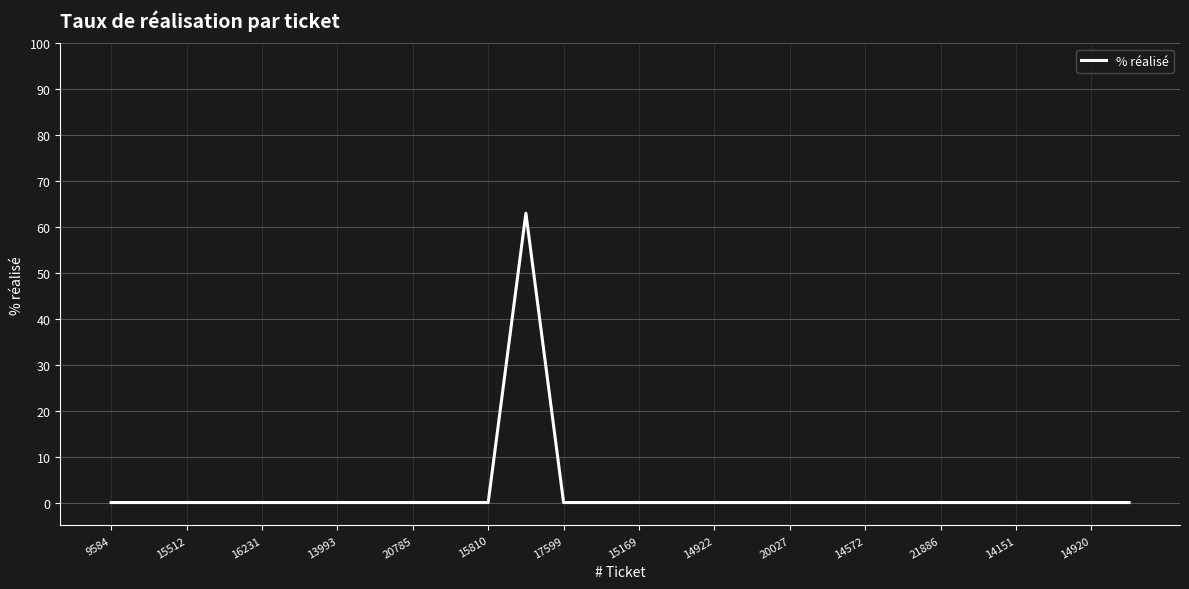

What is the difference between the maximum and minimum values?

63